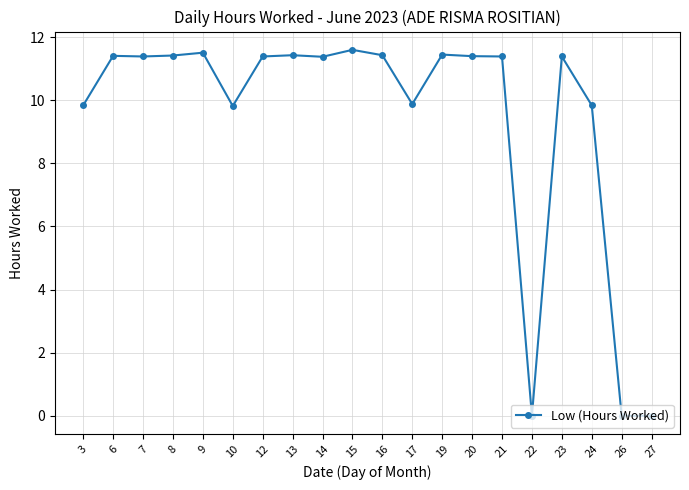

What value does the data have at 12?

11.4